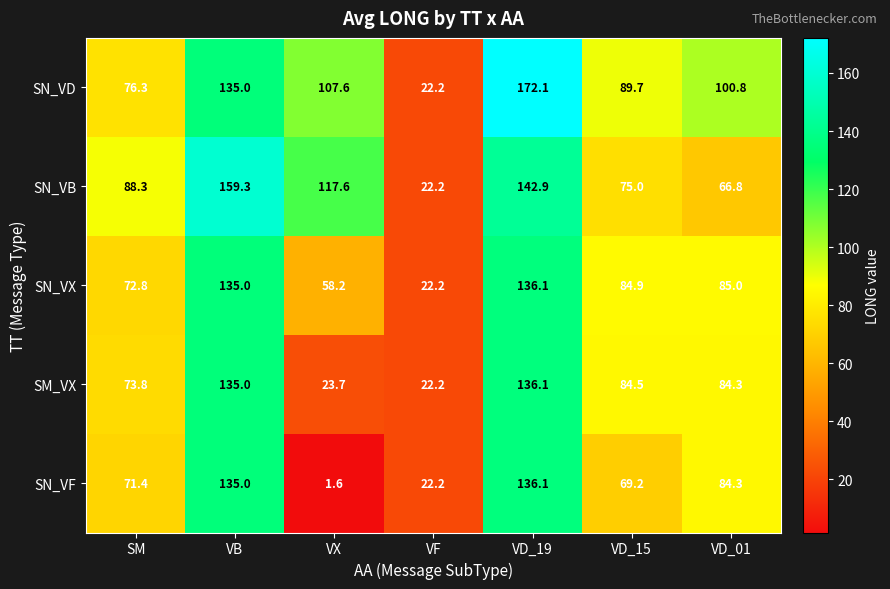

Rank the series by their average value, from highest to lowest.

SN_VD, SN_VB, SN_VX, SM_VX, SN_VF